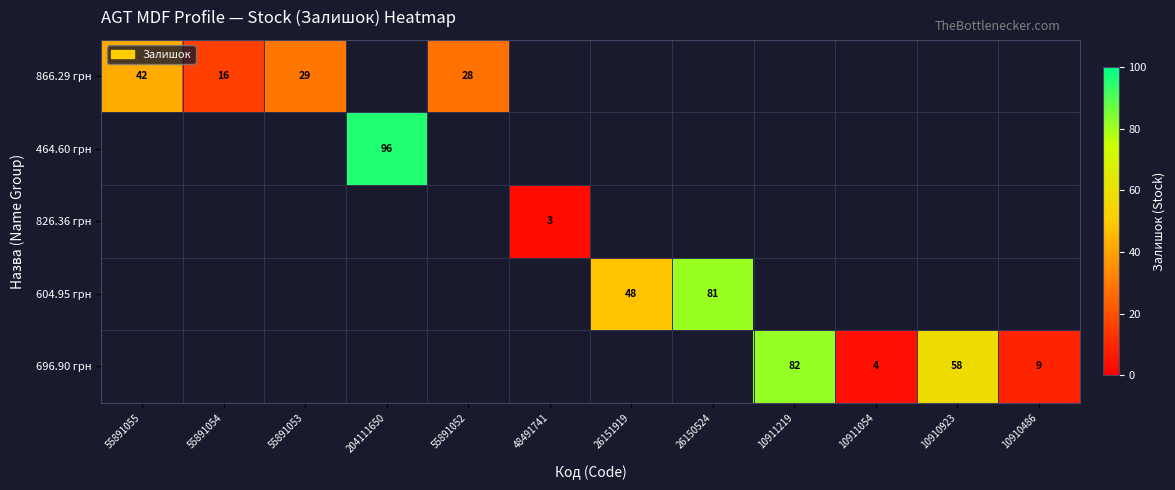

What is the difference between the 866.29 грн values at 55891055 and 55891053?

13